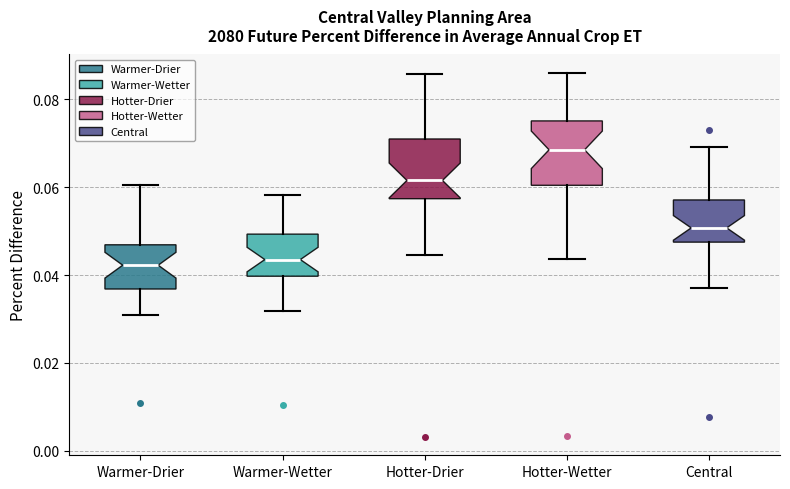

Reading left to right, read every box against the y-axis: the position of its median line, the range the box covers, and the ends of its whiskers. The values are not printed on the chart, so give them approximately, as read against the axis.

Warmer-Drier: median 0.042, box 0.036 to 0.046, whiskers 0.030 to 0.060
Warmer-Wetter: median 0.044, box 0.040 to 0.050, whiskers 0.032 to 0.058
Hotter-Drier: median 0.062, box 0.058 to 0.070, whiskers 0.044 to 0.086
Hotter-Wetter: median 0.068, box 0.060 to 0.076, whiskers 0.044 to 0.086
Central: median 0.050, box 0.048 to 0.058, whiskers 0.036 to 0.070